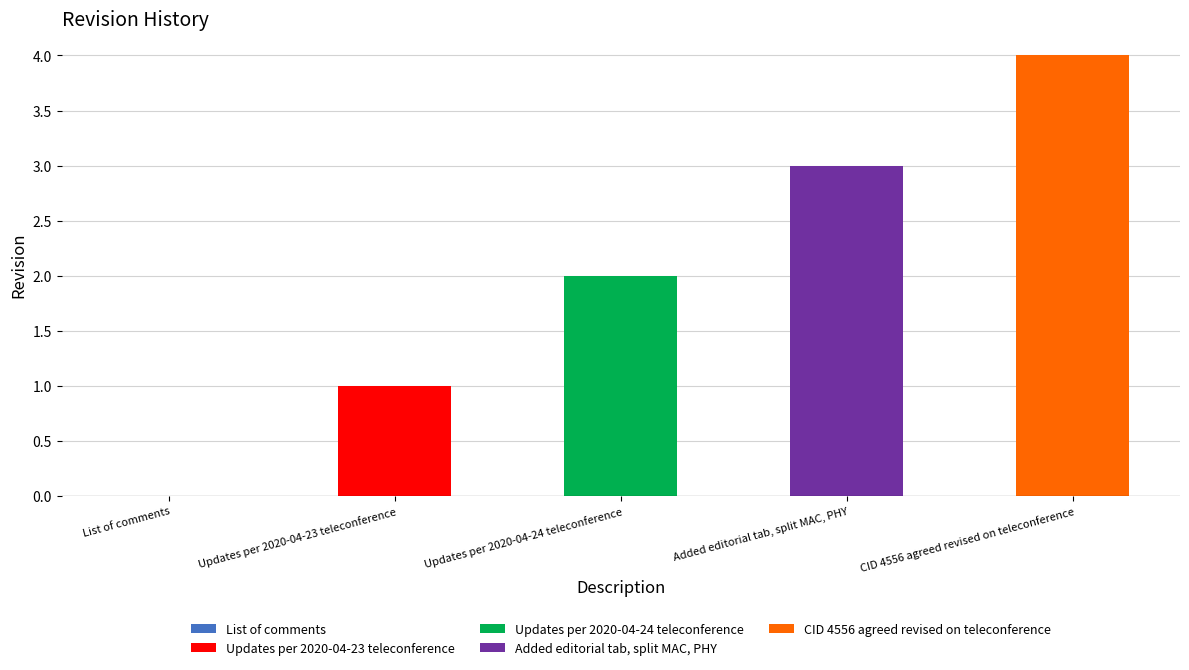

The chart shows a value of 1 at Updates per 2020-04-24 teleconference. True or false?

False